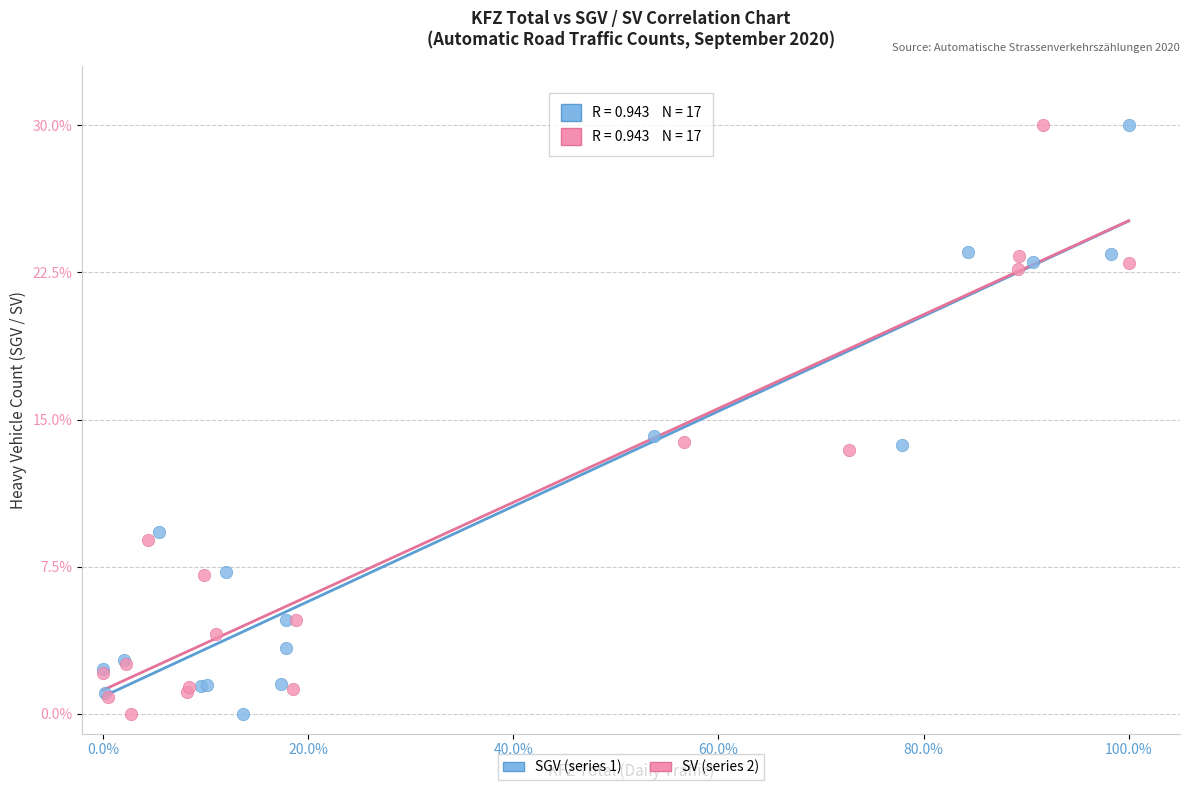

What are all the series names shown in the legend?

SGV (series 1), SV (series 2)